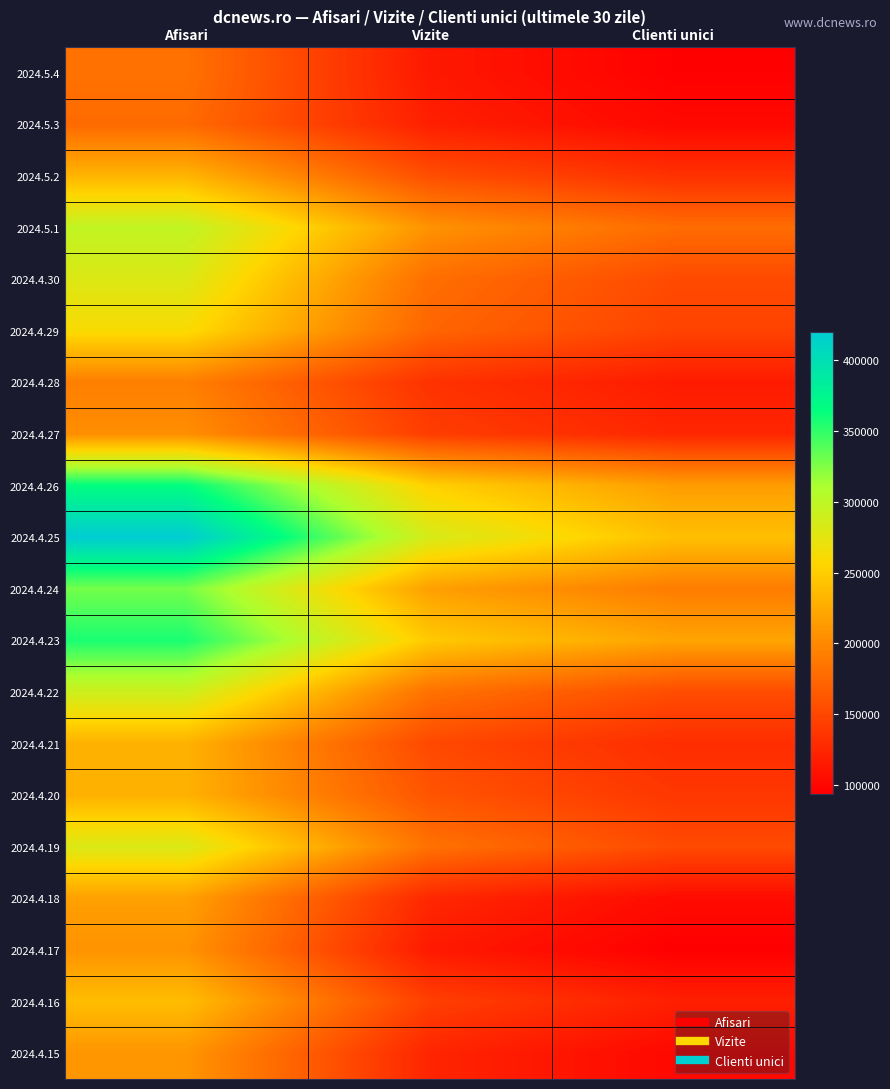

Which has a higher value, Clienti unici or Afisari?

Afisari